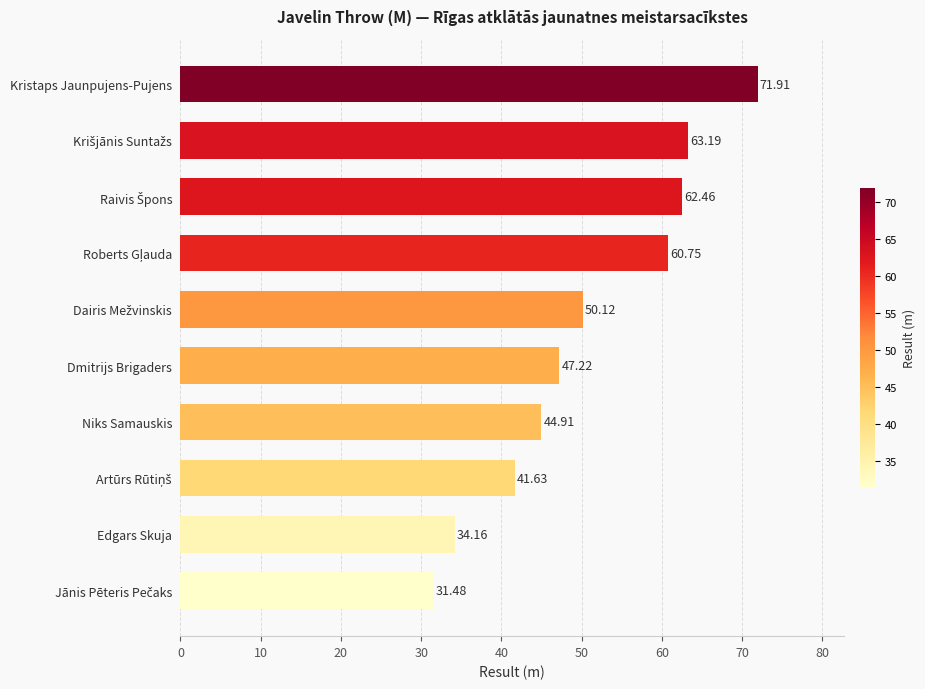

Which label corresponds to the largest value in the chart?

Kristaps Jaunpujens-Pujens